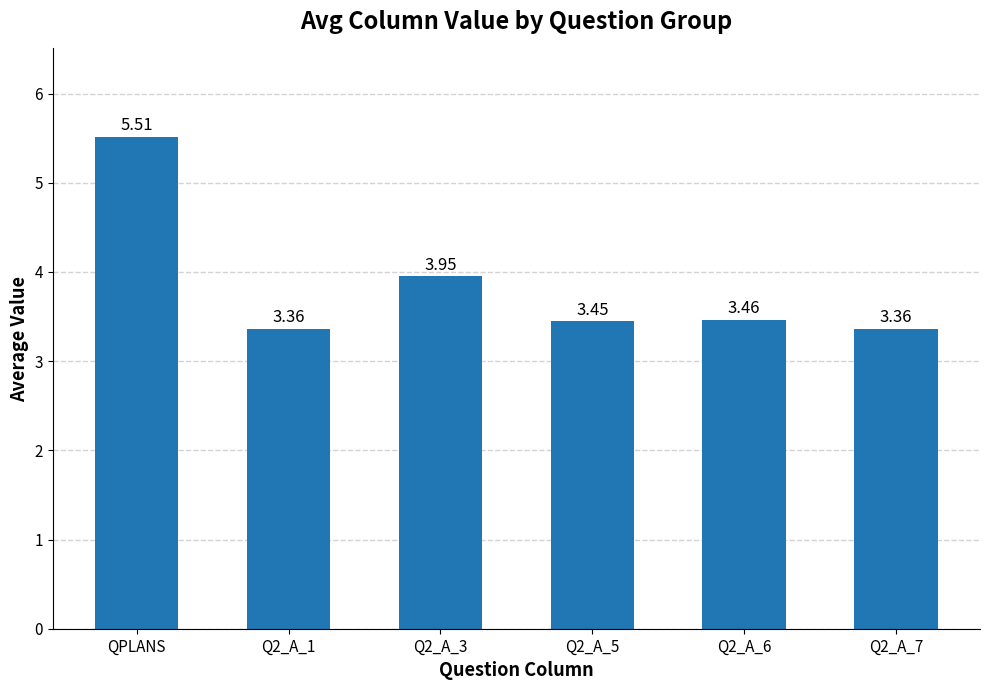

What is the sum of all values?

23.1